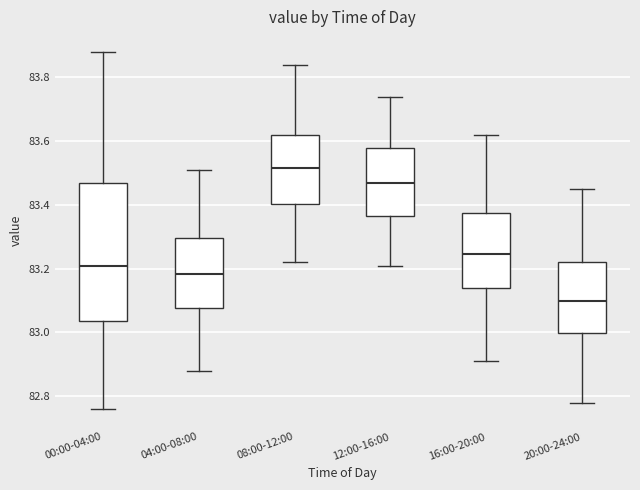

Reading left to right, transcribe this box plot: for each box, give where its median line is, the range the box spans, and where its two whiskers end, as read against the y-axis. The values are not printed on the chart, so give them approximately, as read against the axis.

00:00-04:00: median 83.22, box 83.04 to 83.46, whiskers 82.76 to 83.88
04:00-08:00: median 83.18, box 83.08 to 83.30, whiskers 82.88 to 83.52
08:00-12:00: median 83.52, box 83.40 to 83.62, whiskers 83.22 to 83.84
12:00-16:00: median 83.48, box 83.36 to 83.58, whiskers 83.22 to 83.74
16:00-20:00: median 83.24, box 83.14 to 83.38, whiskers 82.92 to 83.62
20:00-24:00: median 83.10, box 83.00 to 83.22, whiskers 82.78 to 83.46